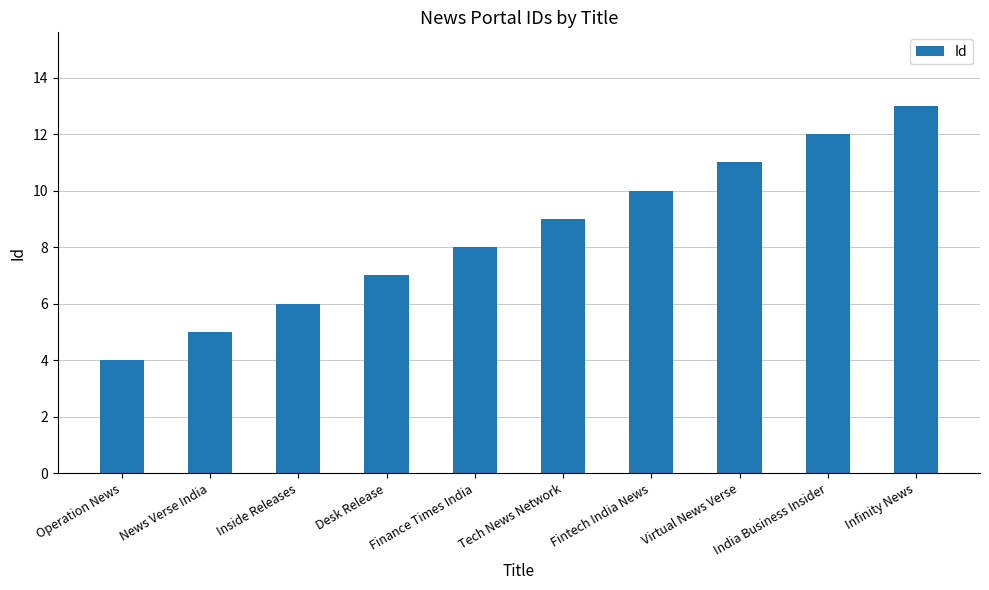

List the labels in order of value, largest first.

Infinity News, India Business Insider, Virtual News Verse, Fintech India News, Tech News Network, Finance Times India, Desk Release, Inside Releases, News Verse India, Operation News